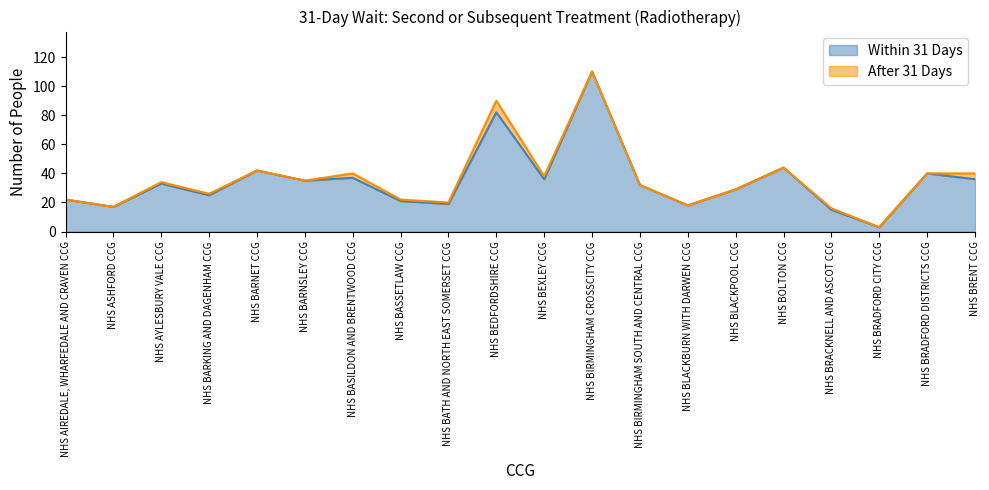

Reading left to right, list all the values displayed in this chart.

NHS AIREDALE, WHARFEDALE AND CRAVEN CCG=22	NHS ASHFORD CCG=17	NHS AYLESBURY VALE CCG=33	NHS BARKING AND DAGENHAM CCG=25	NHS BARNET CCG=42	NHS BARNSLEY CCG=35	NHS BASILDON AND BRENTWOOD CCG=37	NHS BASSETLAW CCG=21	NHS BATH AND NORTH EAST SOMERSET CCG=19	NHS BEDFORDSHIRE CCG=82	NHS BEXLEY CCG=36	NHS BIRMINGHAM CROSSCITY CCG=110	NHS BIRMINGHAM SOUTH AND CENTRAL CCG=32	NHS BLACKBURN WITH DARWEN CCG=18	NHS BLACKPOOL CCG=29	NHS BOLTON CCG=44	NHS BRACKNELL AND ASCOT CCG=15	NHS BRADFORD CITY CCG=3	NHS BRADFORD DISTRICTS CCG=40	NHS BRENT CCG=36